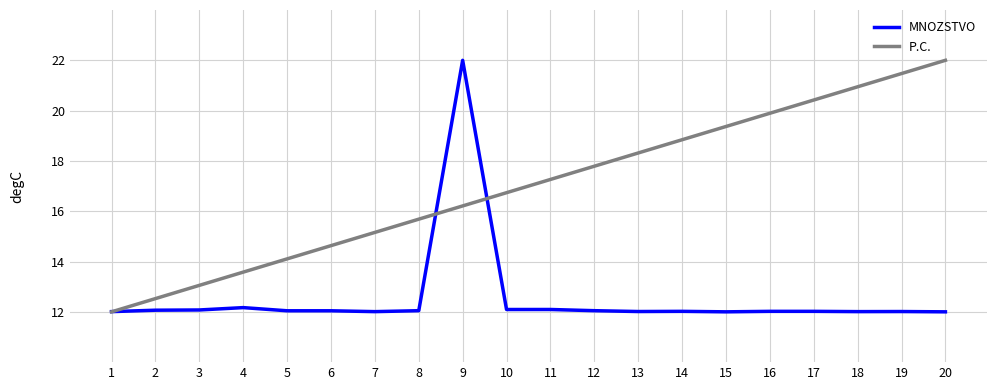

True or false: P.C. and MNOZSTVO cross at least once.

True